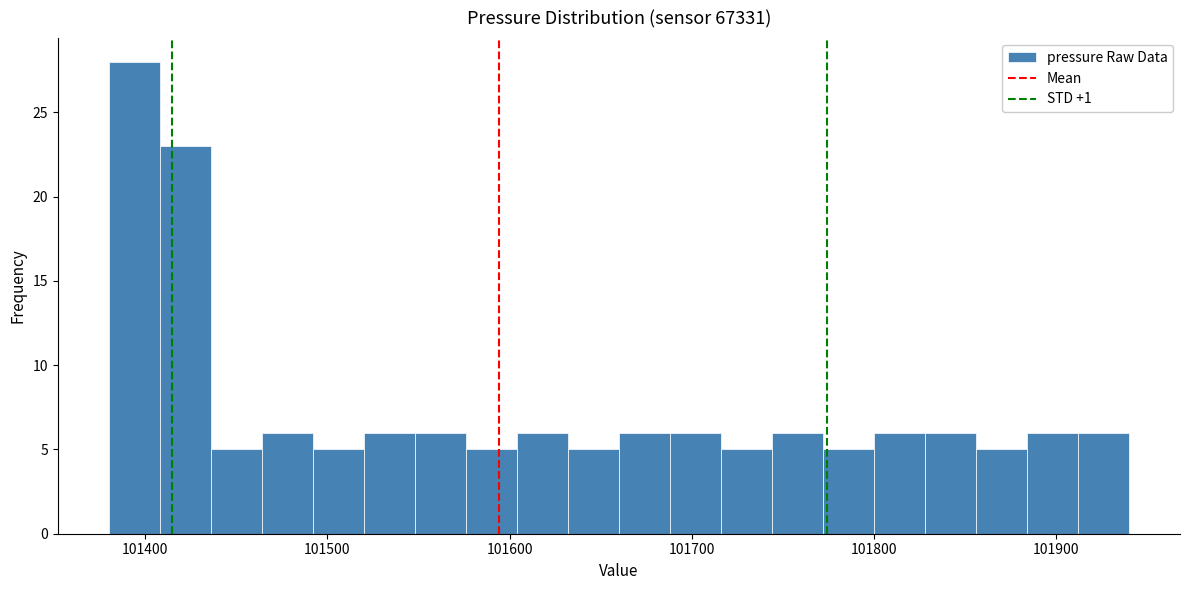

Around what value on the x-axis is the tallest bar? Give the approximate position of its centre, as read against the axis.

101390